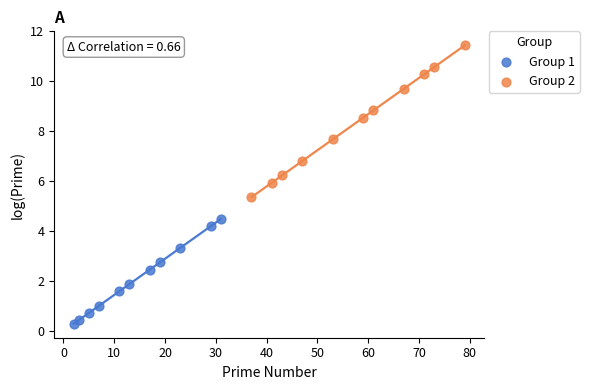

Which series reaches the minimum Y coordinate?

Group 1